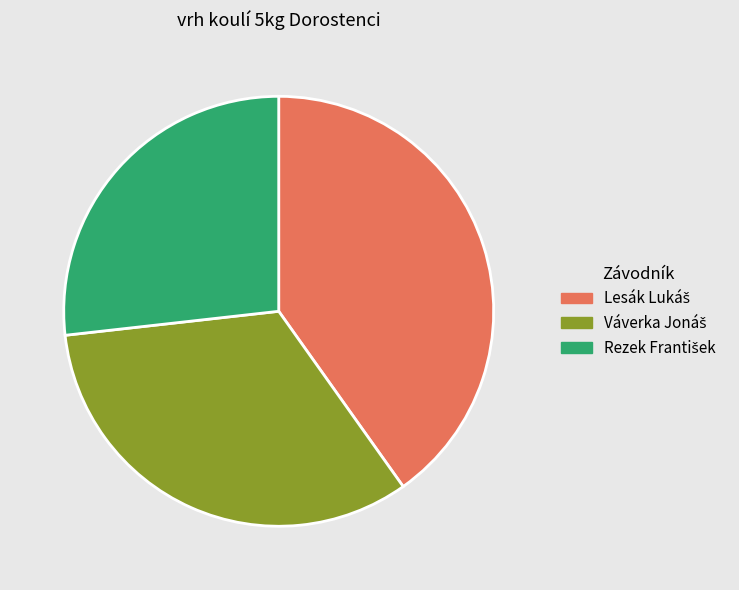

Does any single category account for the majority?

No